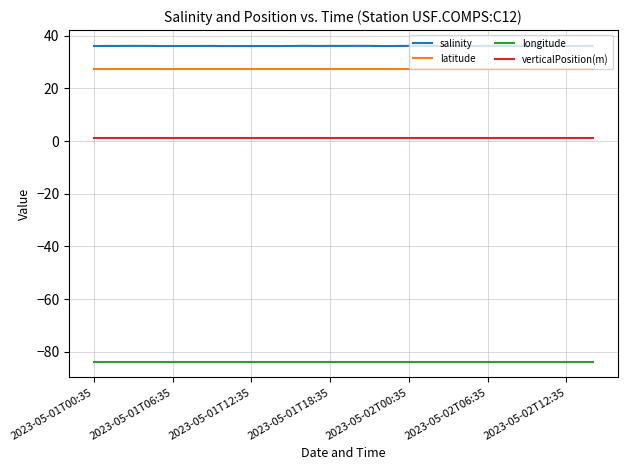

Which series has the largest range (max minus min)?

salinity